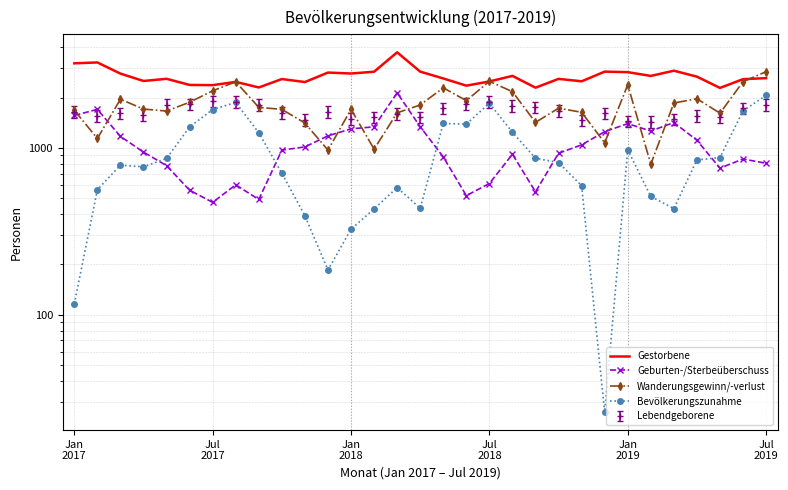

What is the difference between the highest and lowest values at 19?

1786